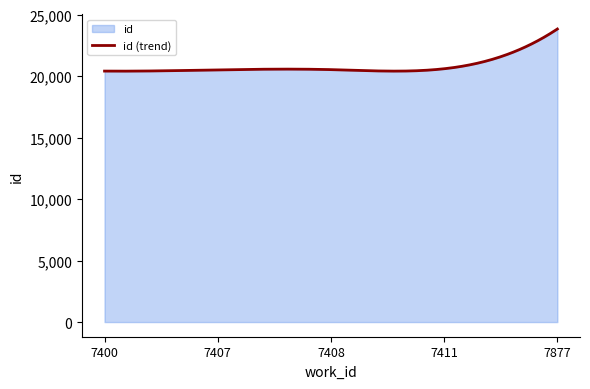

List the labels in order of value, smallest first.

7400, 7407, 7408, 7411, 7877